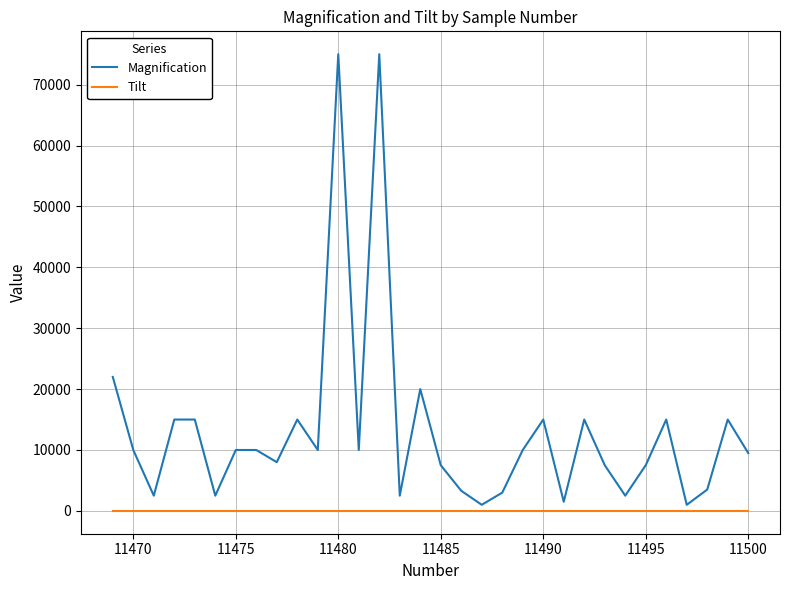

What is the maximum value shown in the chart?

75000